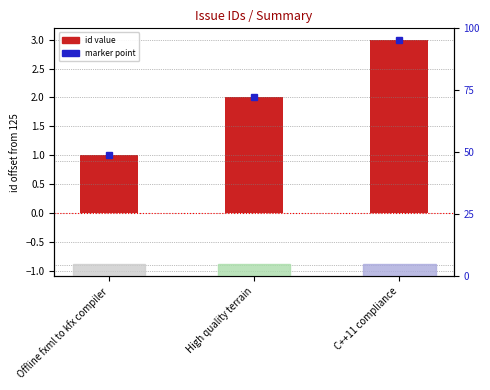

At which category does the chart reach its peak across all series?

C++11 compliance